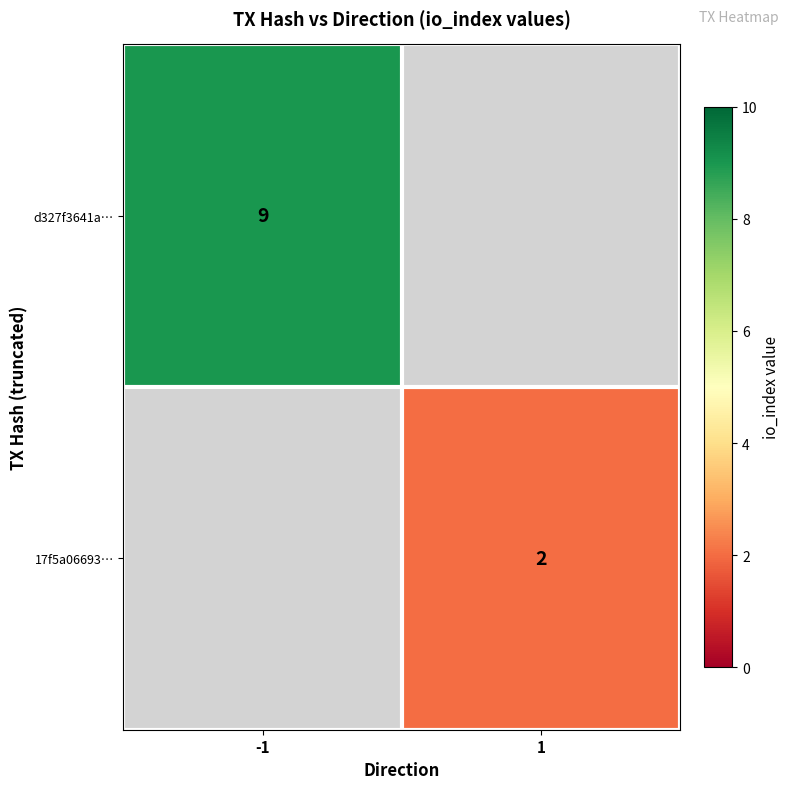

Is the value of d327f3641a… at -1 greater than the value of 17f5a06693… at 1?

Yes